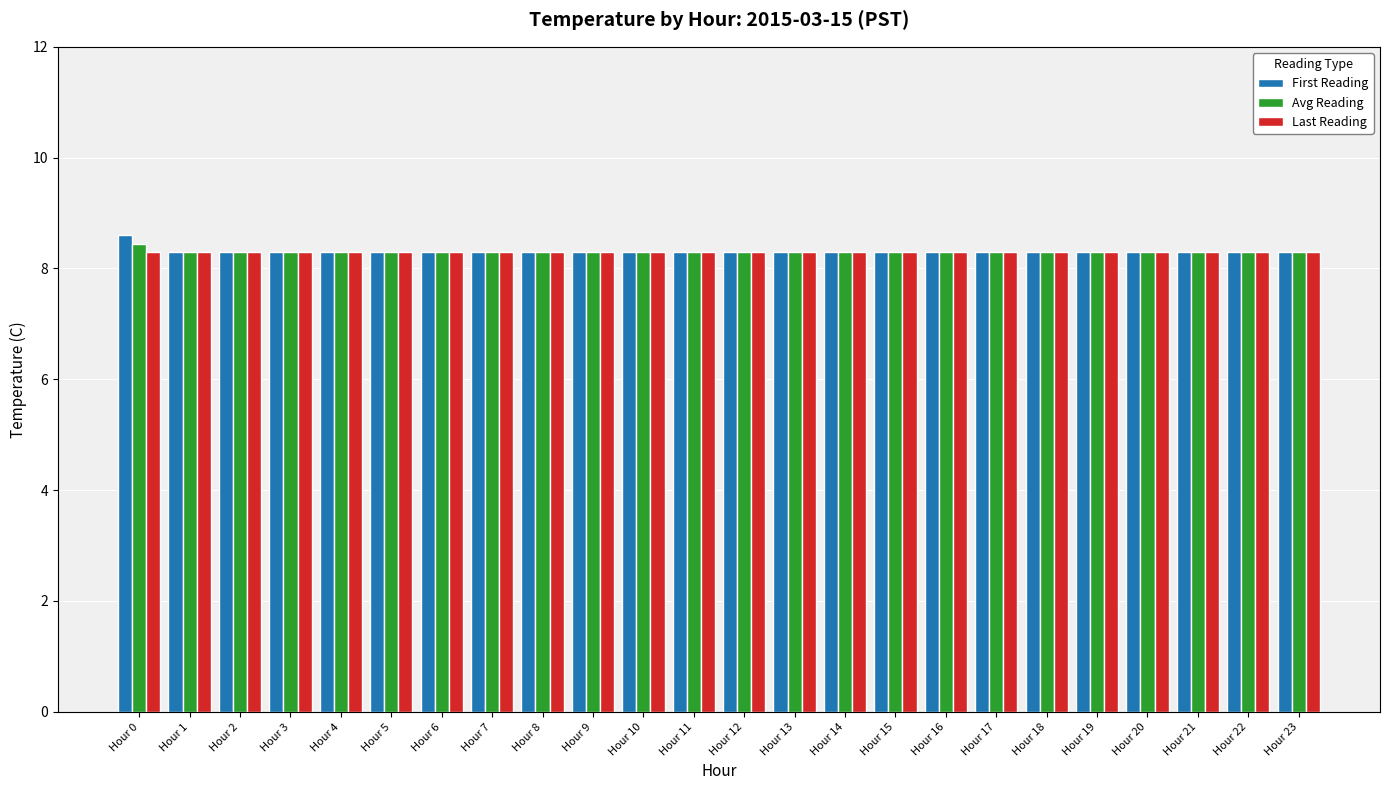

How many bars are there in each group?

3